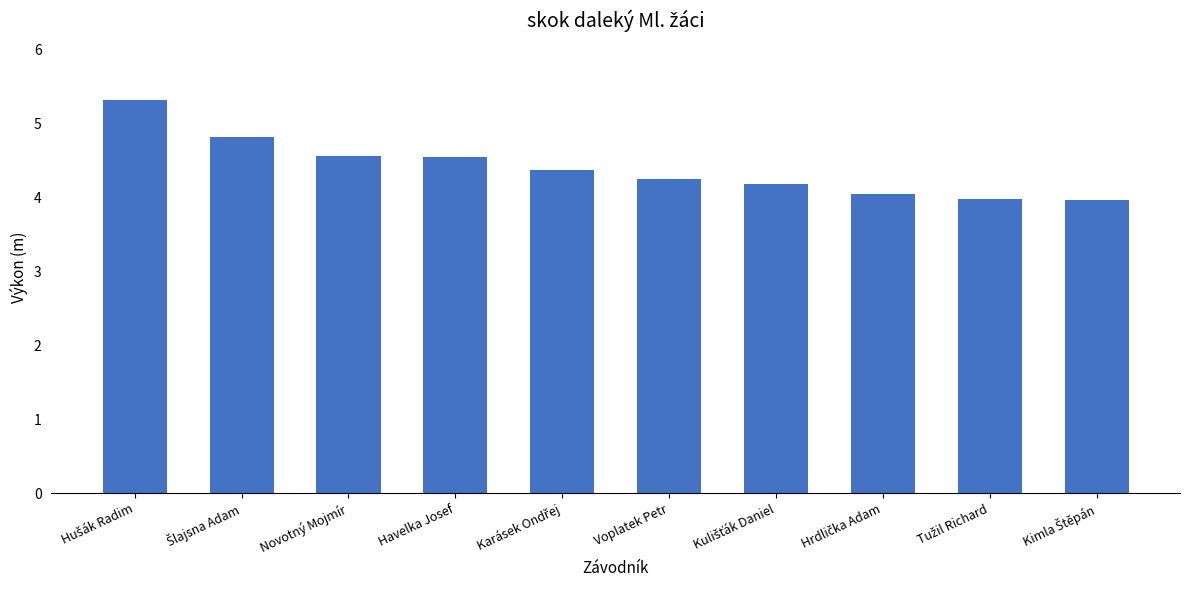

What is the value of the 3rd bar from the left?

4.6